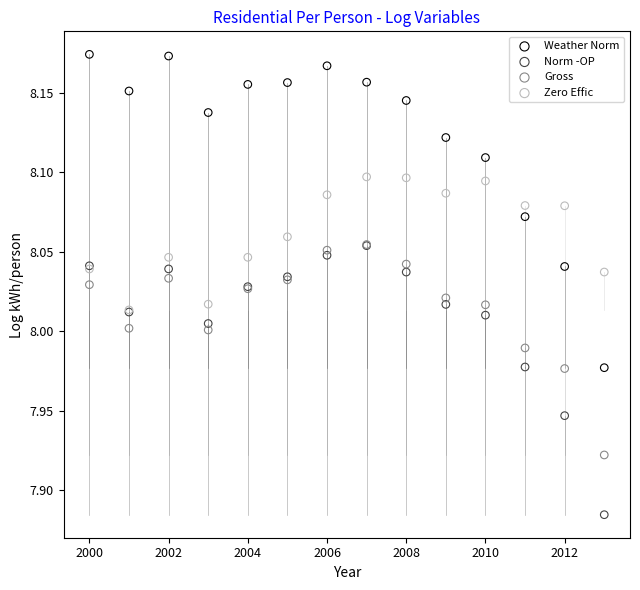

Which series has the widest spread of Y values?

Weather Norm